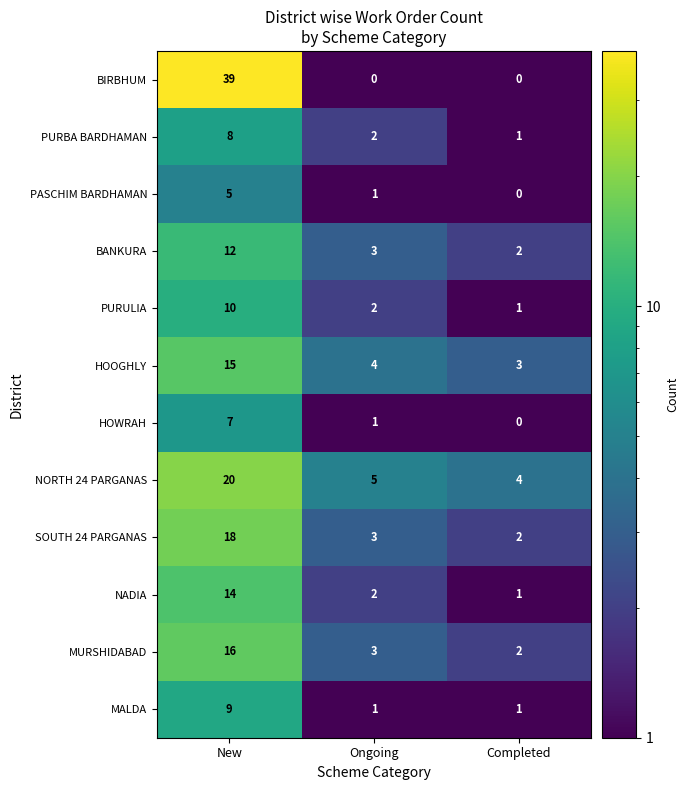

What is the spread (max minus min) of values at New?

34